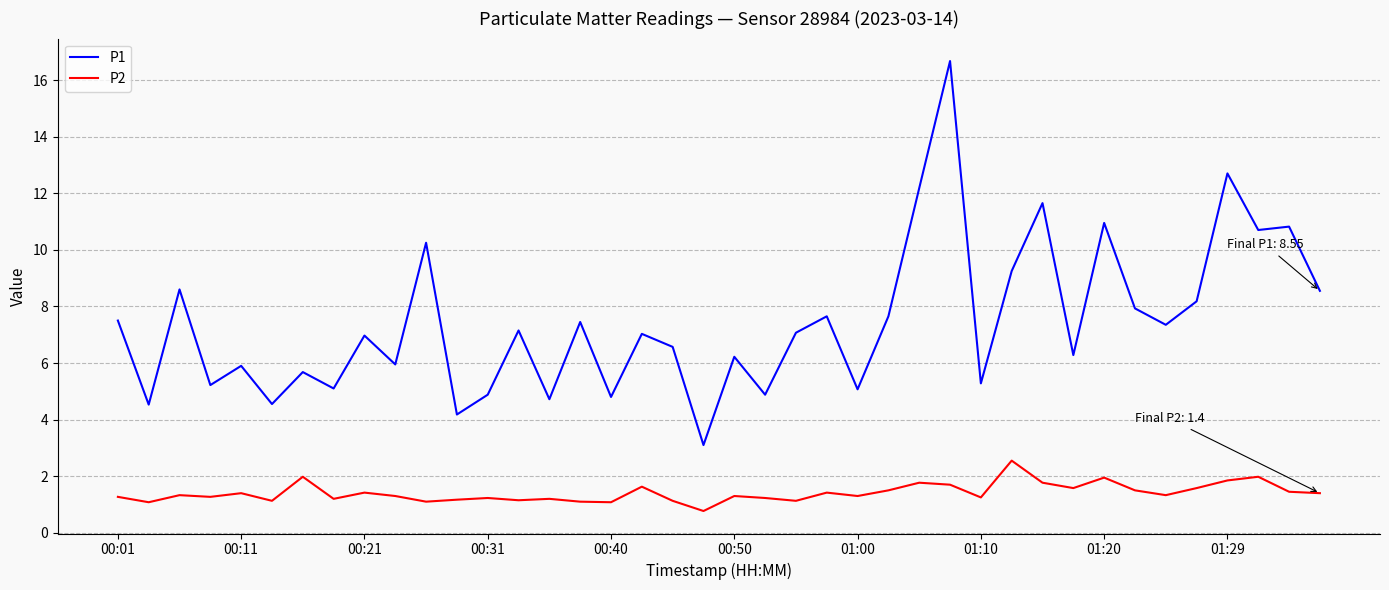

Is this an area chart (filled region under the line)?

No